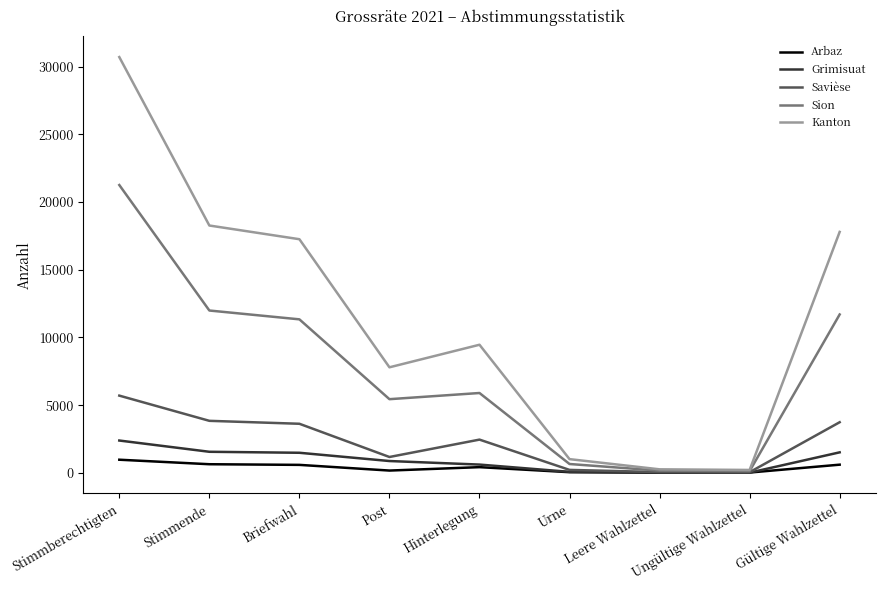

Which category has the highest value across all series?

Stimmberechtigten